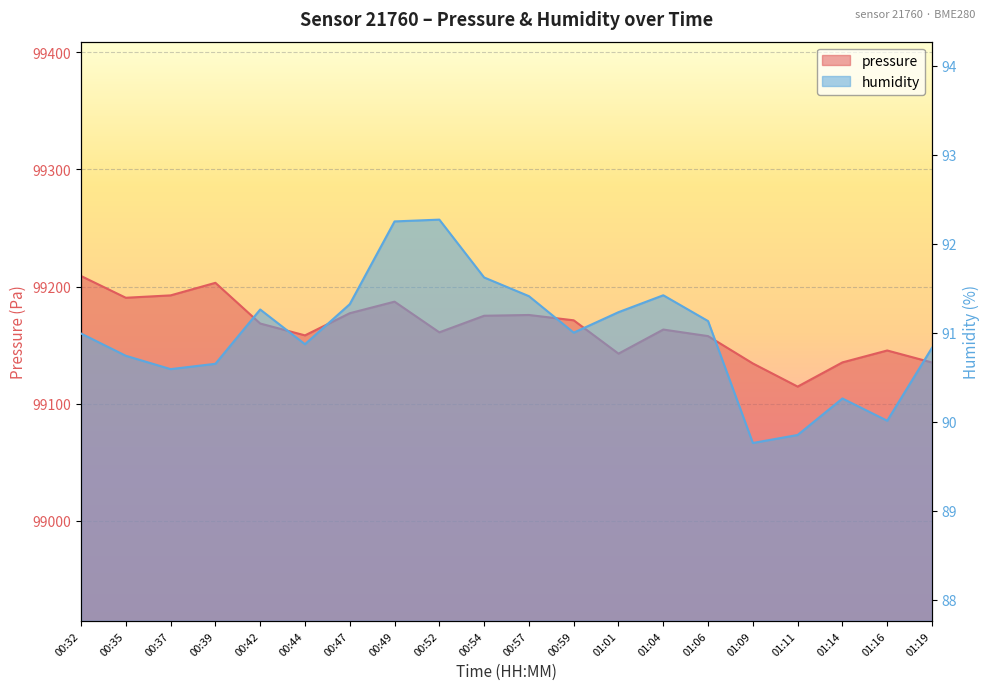

What is the minimum value shown in the chart?

89.8